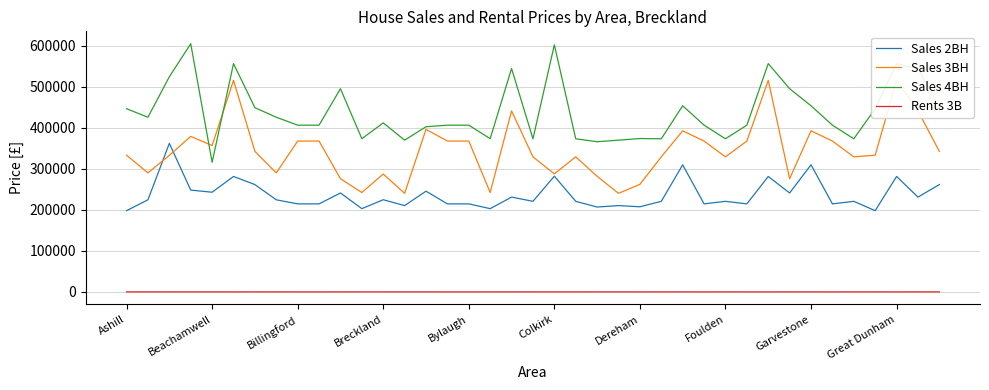

True or false: Sales 4BH and Sales 2BH cross at least once.

False